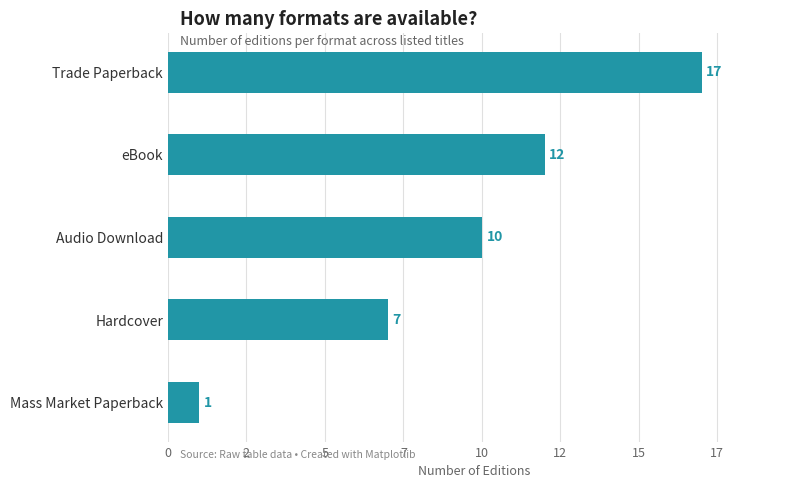

Rank the categories by value from lowest to highest.

Mass Market Paperback, Hardcover, Audio Download, eBook, Trade Paperback